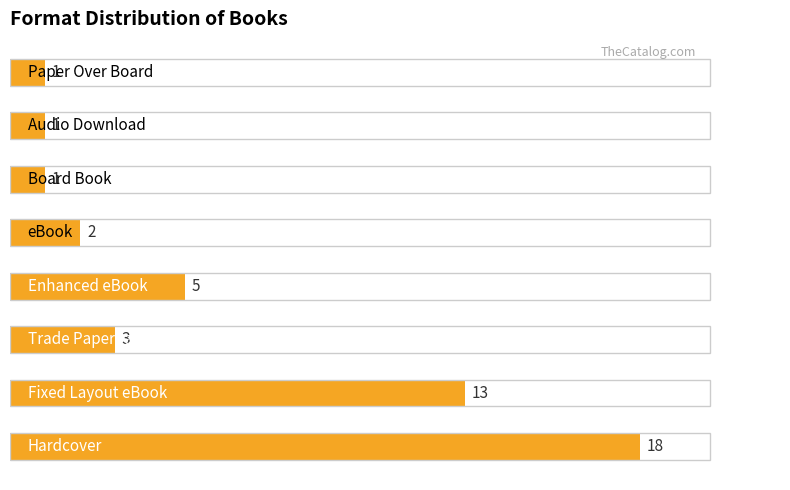

What is the average value?

6